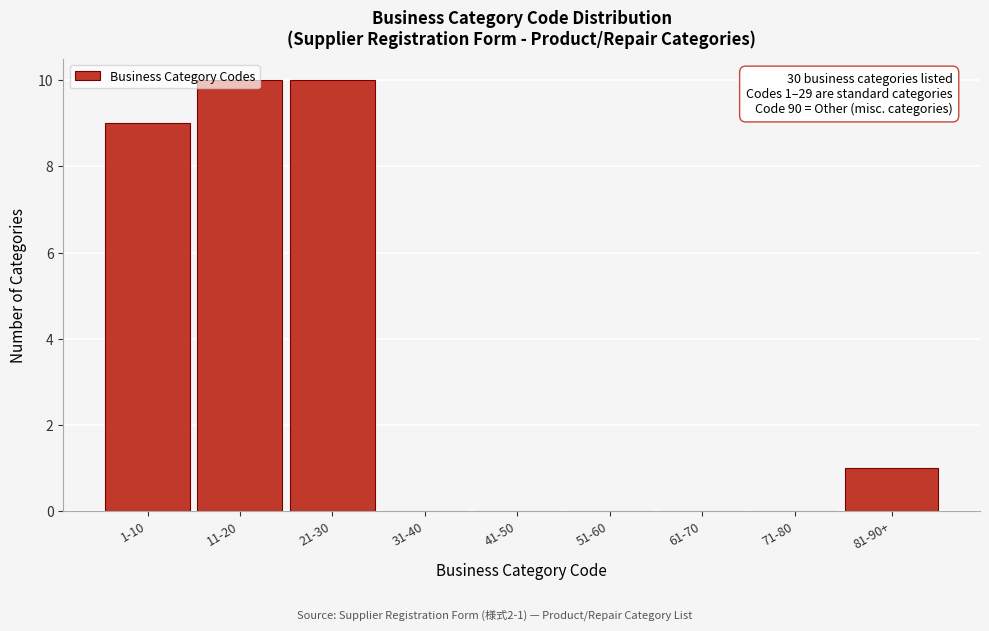

Is it true that the value at 81-90+ is 1?

True